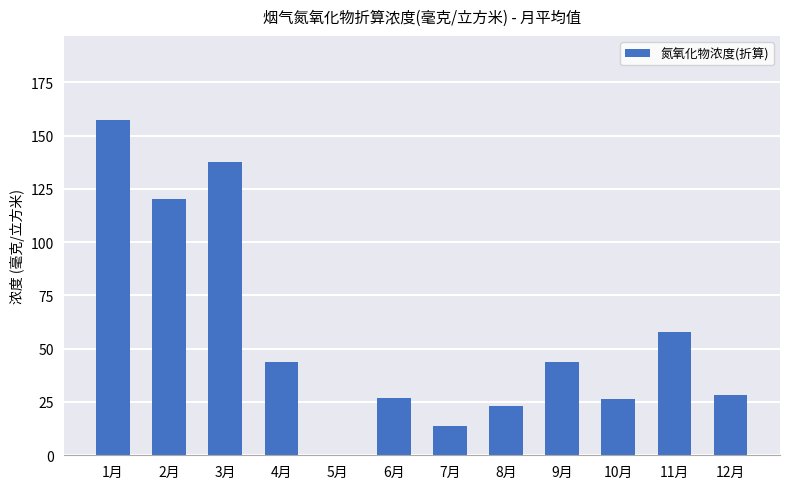

What value does the data have at 4月?

43.9